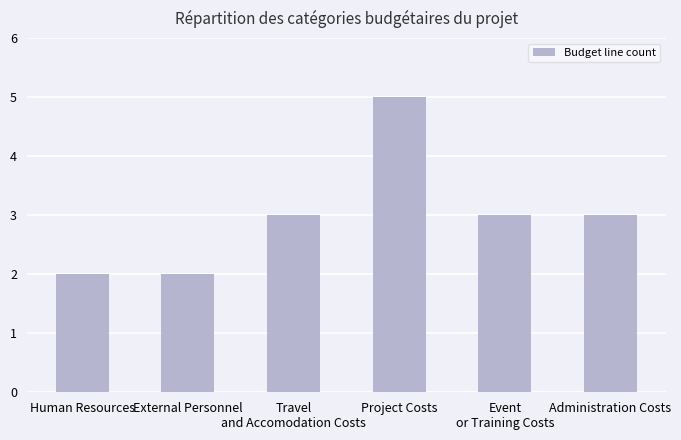

Read the value at Event
or Training Costs.

3